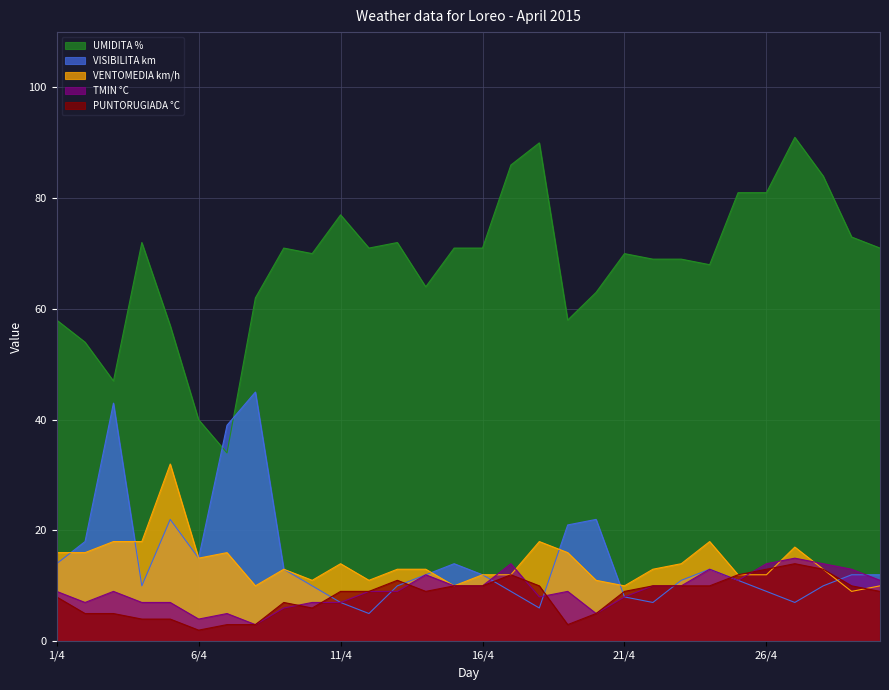

What is the total value across all series at 14/4?

110